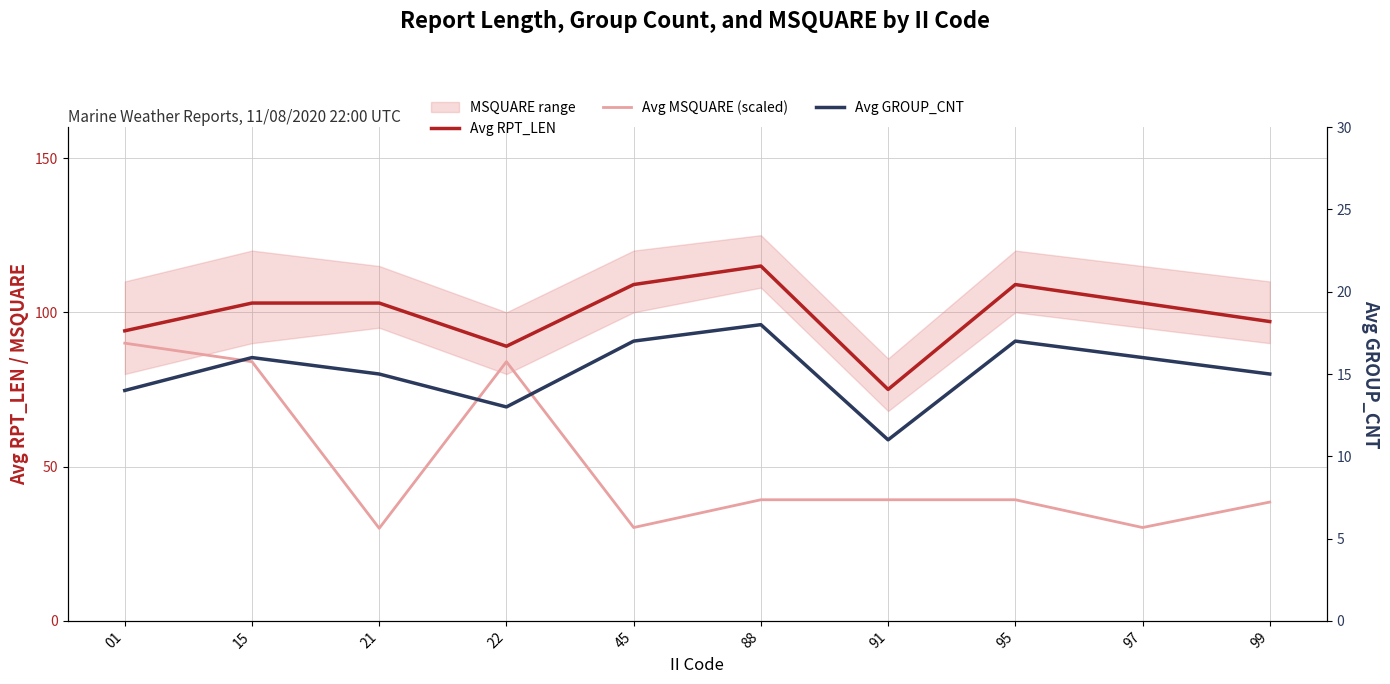

Where does the Avg GROUP_CNT series first go above 16?

45